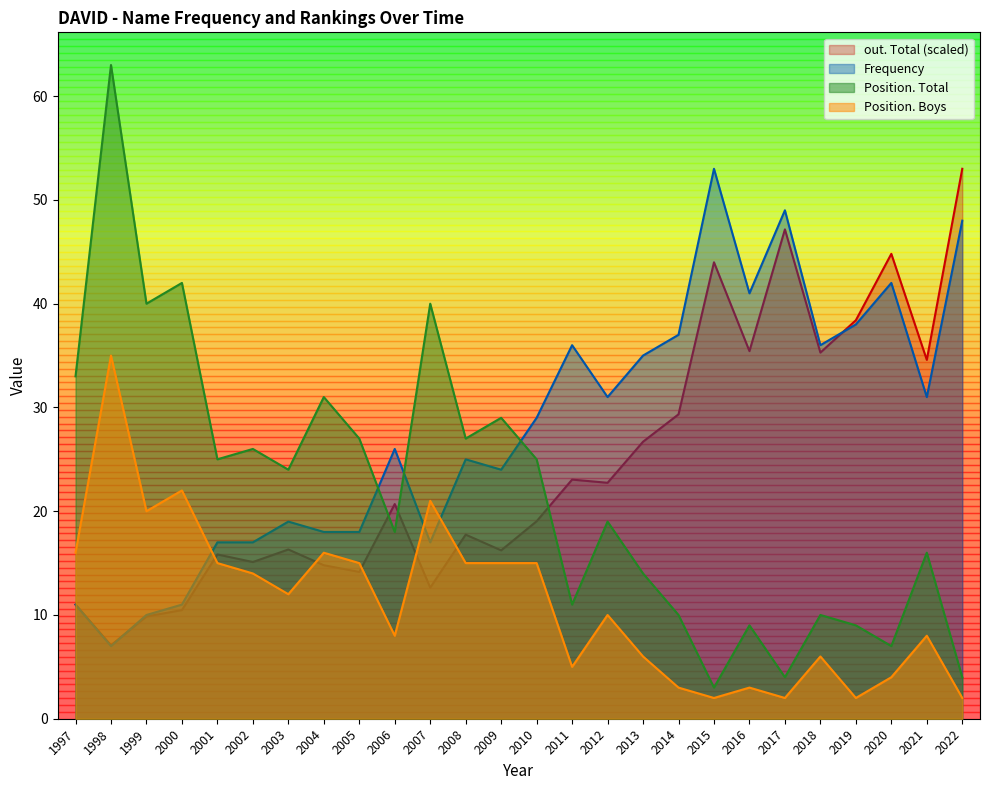

The Position. Total series shows 27.0 at 2005. True or false?

True